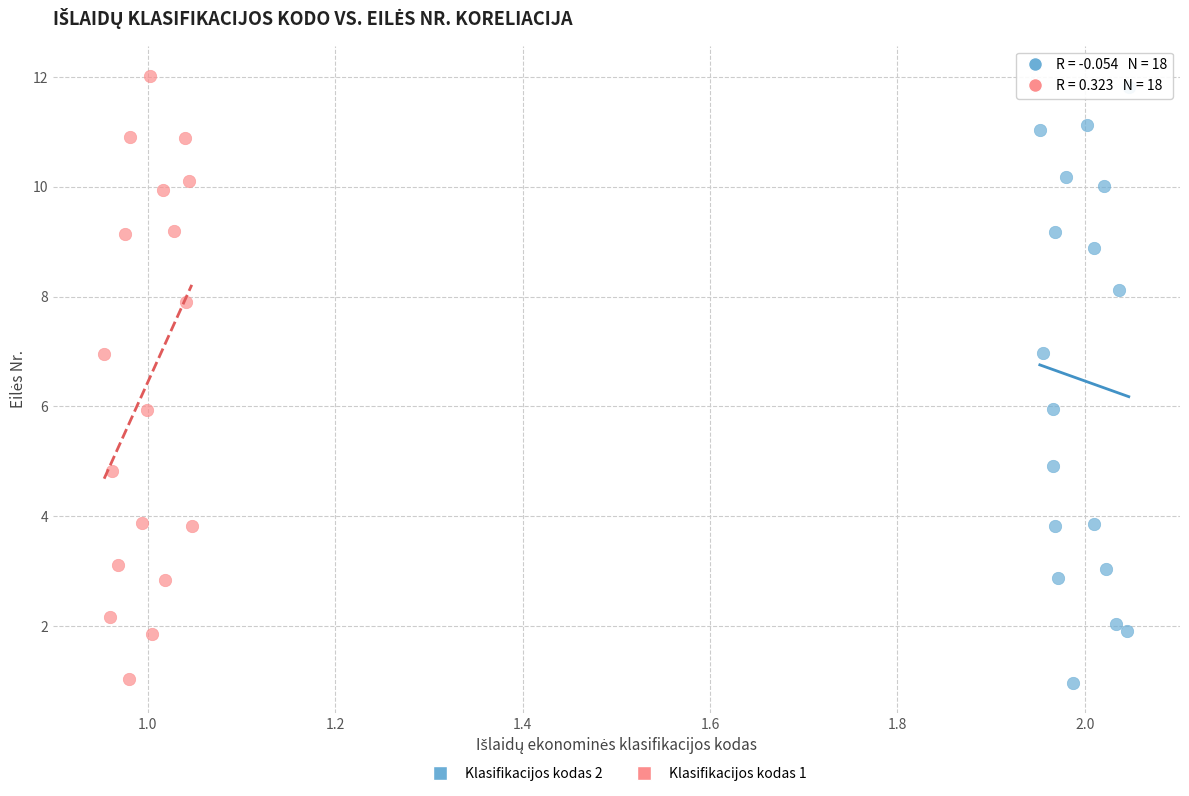

What are all the series names shown in the legend?

Klasifikacijos kodas 2, Klasifikacijos kodas 1